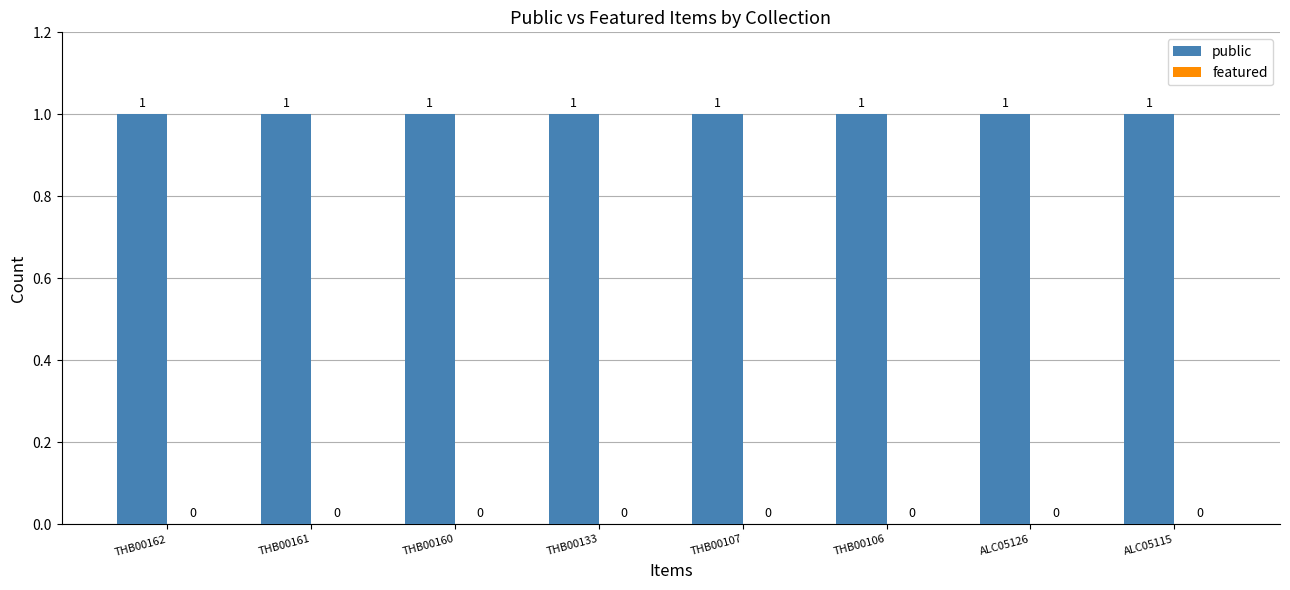

What is the value of the public bar at the 3rd from the left?

1